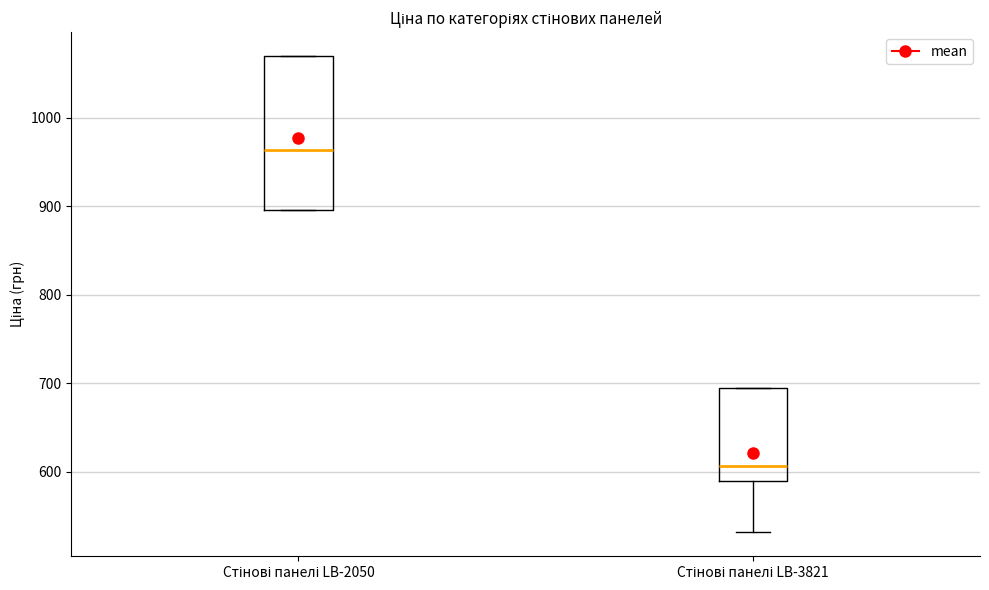

Reading left to right, read every box against the y-axis: the position of its median line, the range the box covers, and the ends of its whiskers. The values are not printed on the chart, so give them approximately, as read against the axis.

Стінові панелі LB-2050: median 960, box 900 to 1070, whiskers 900 to 1070
Стінові панелі LB-3821: median 610, box 590 to 690, whiskers 530 to 690